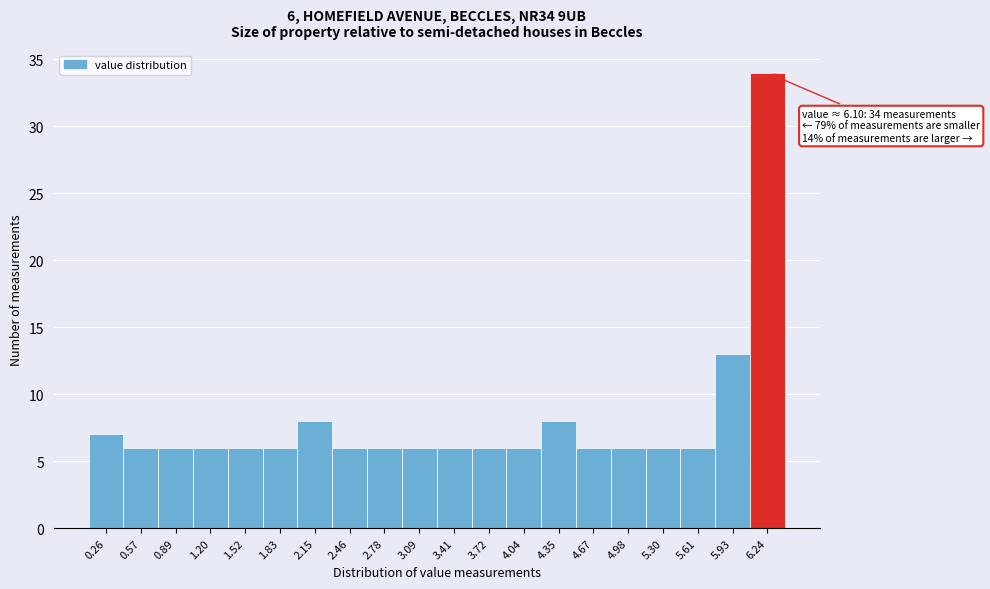

Over which range of the x-axis is the bar tallest?

6.085 to 6.400